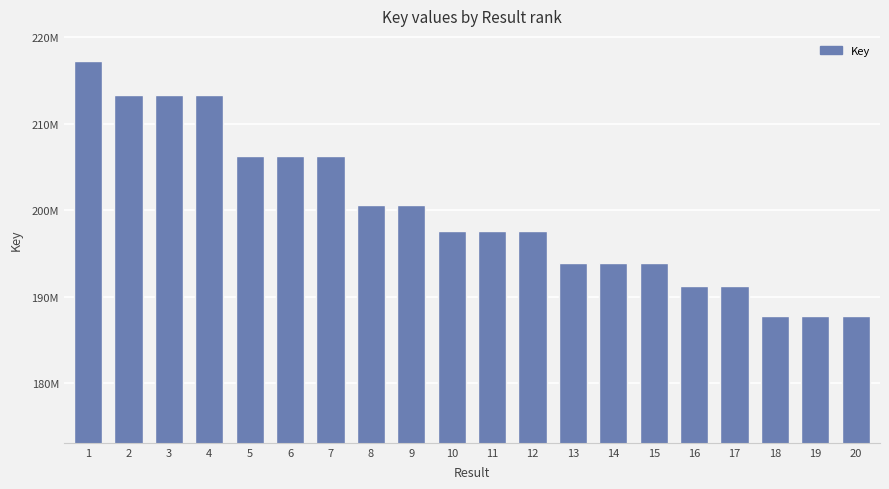

What is the smallest value displayed?

187834459